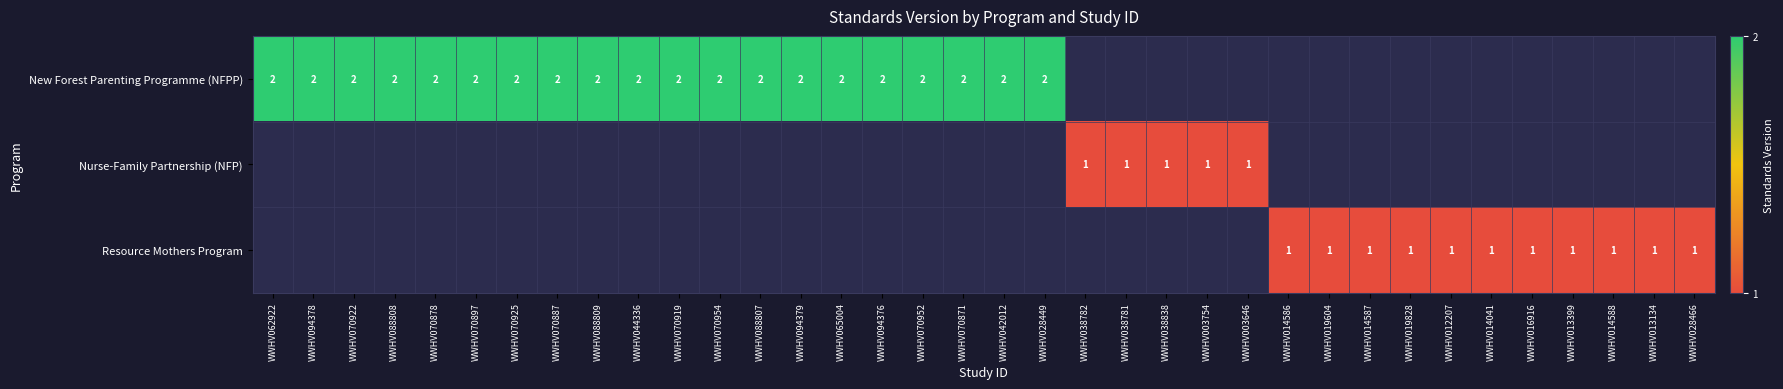

How many data points does each series have?

36